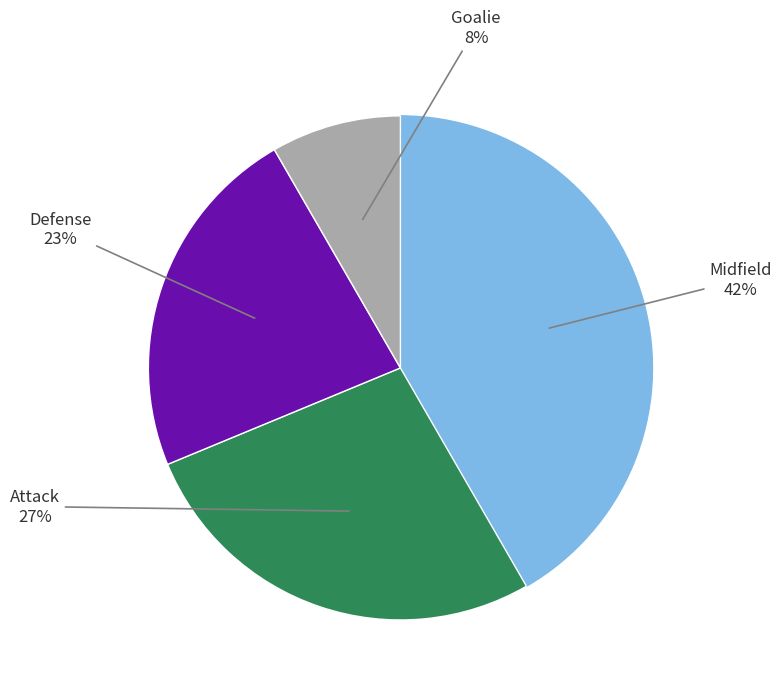

To the nearest percent, what is the average slice percentage?

25%